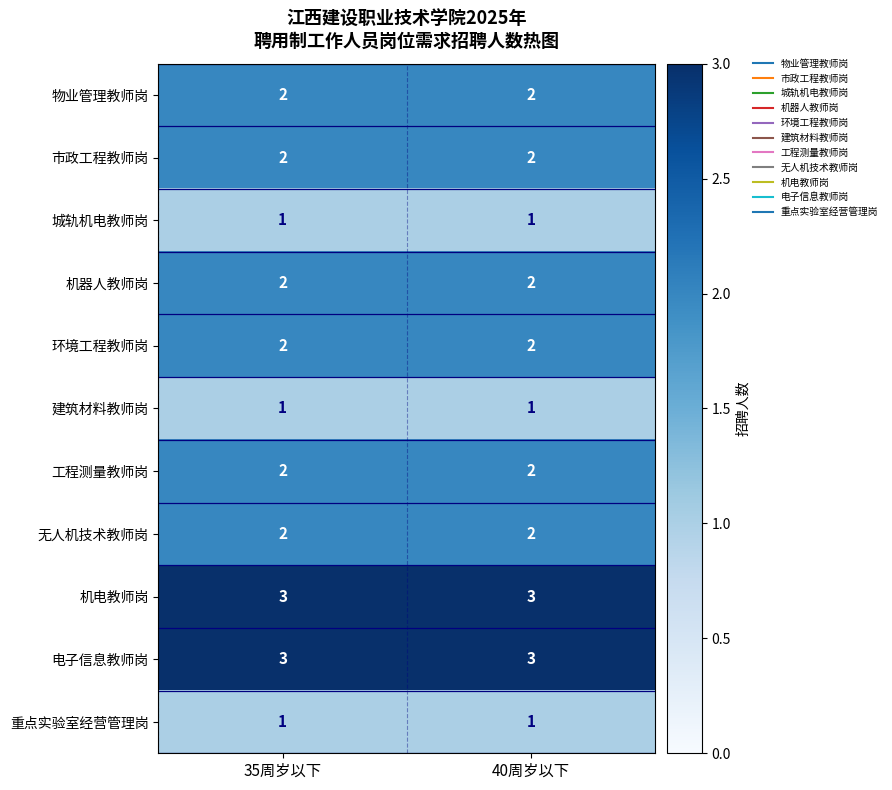

What is the sum of all 物业管理教师岗 values?

4